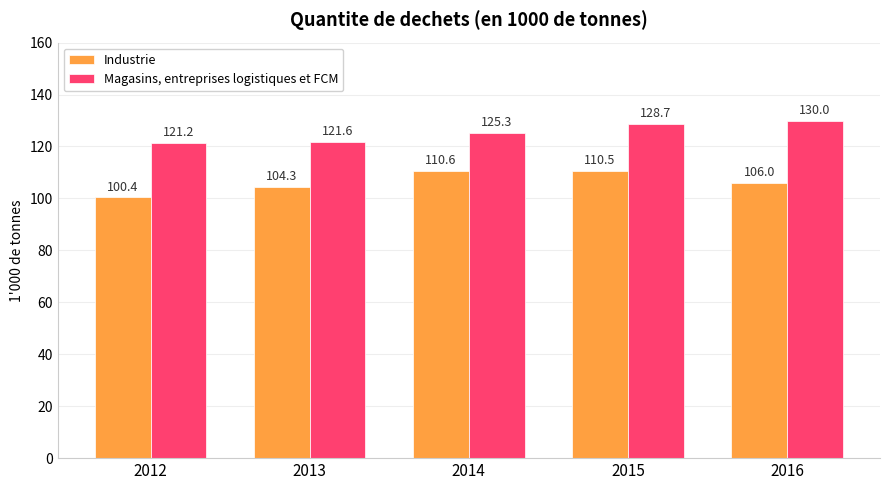

What is the difference between the Magasins, entreprises logistiques et FCM values at 2015 and 2014?

3.4